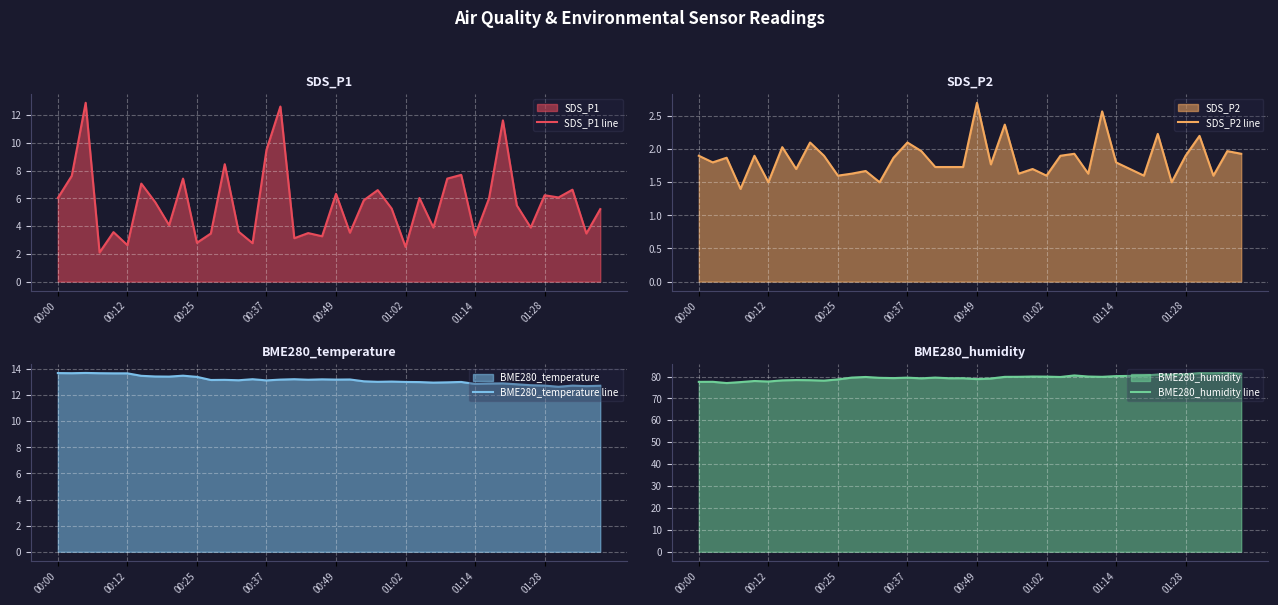

What is the maximum value for SDS_P1 line?

12.9